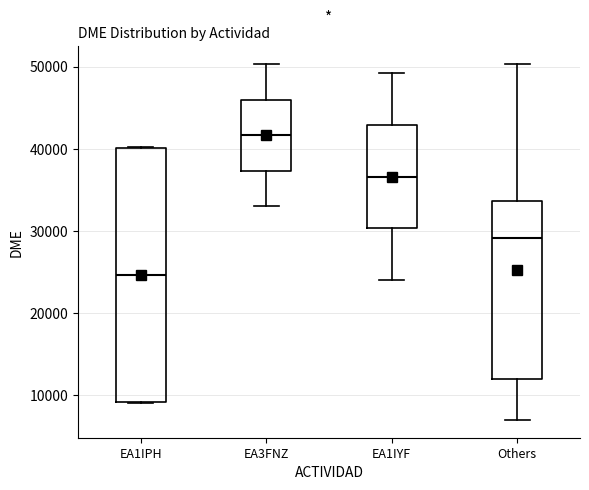

Which box has the highest median line?

EA3FNZ